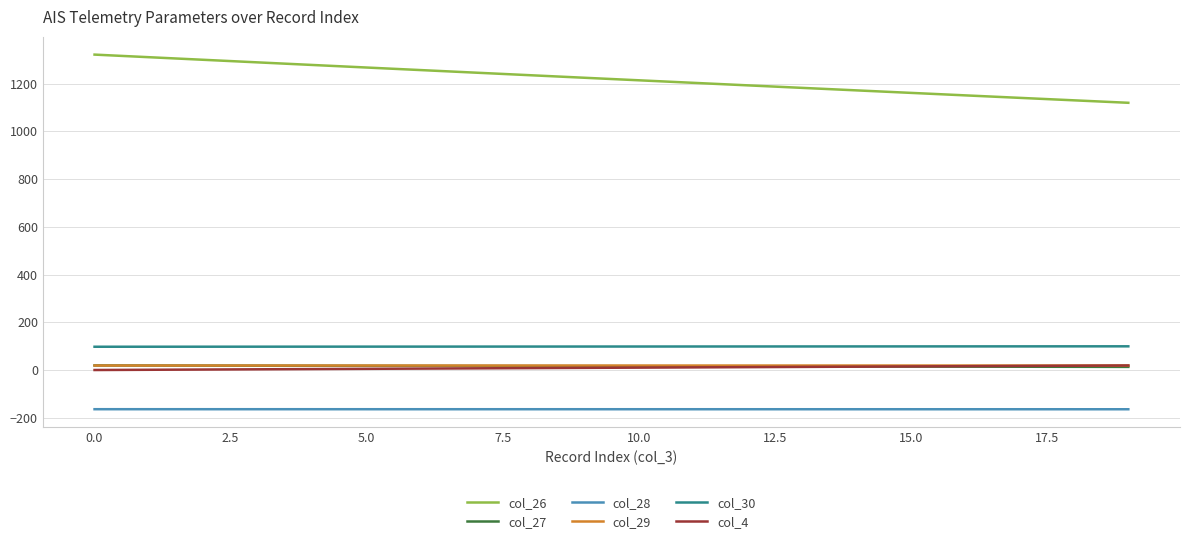

What is the highest value of the col_26 series?

1322.0